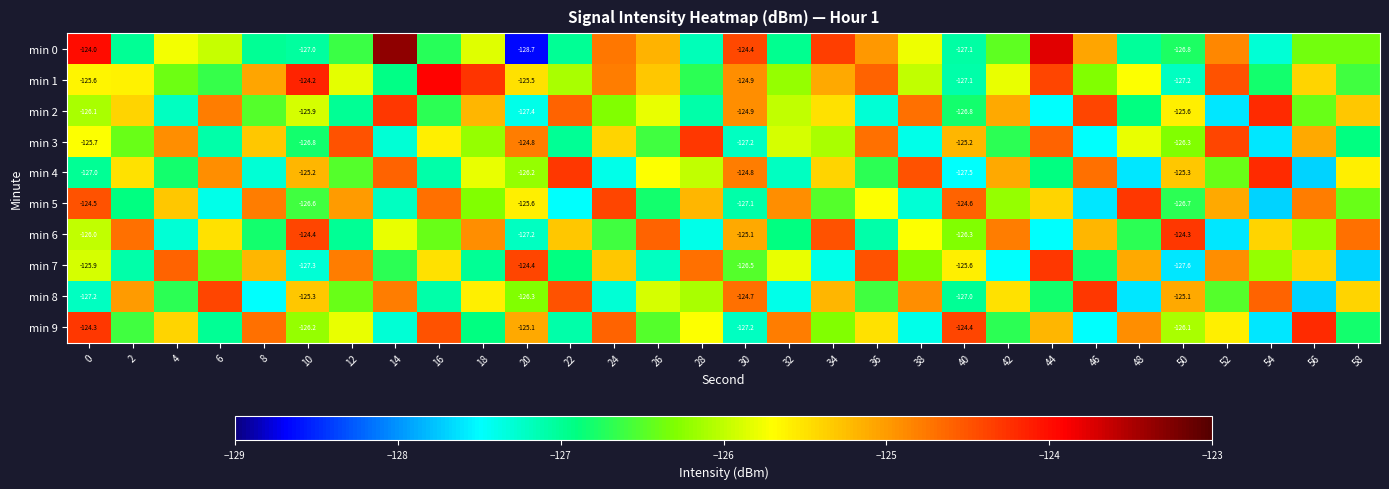

What is the sum of the min 2 values at 40 and 34?

-252.3